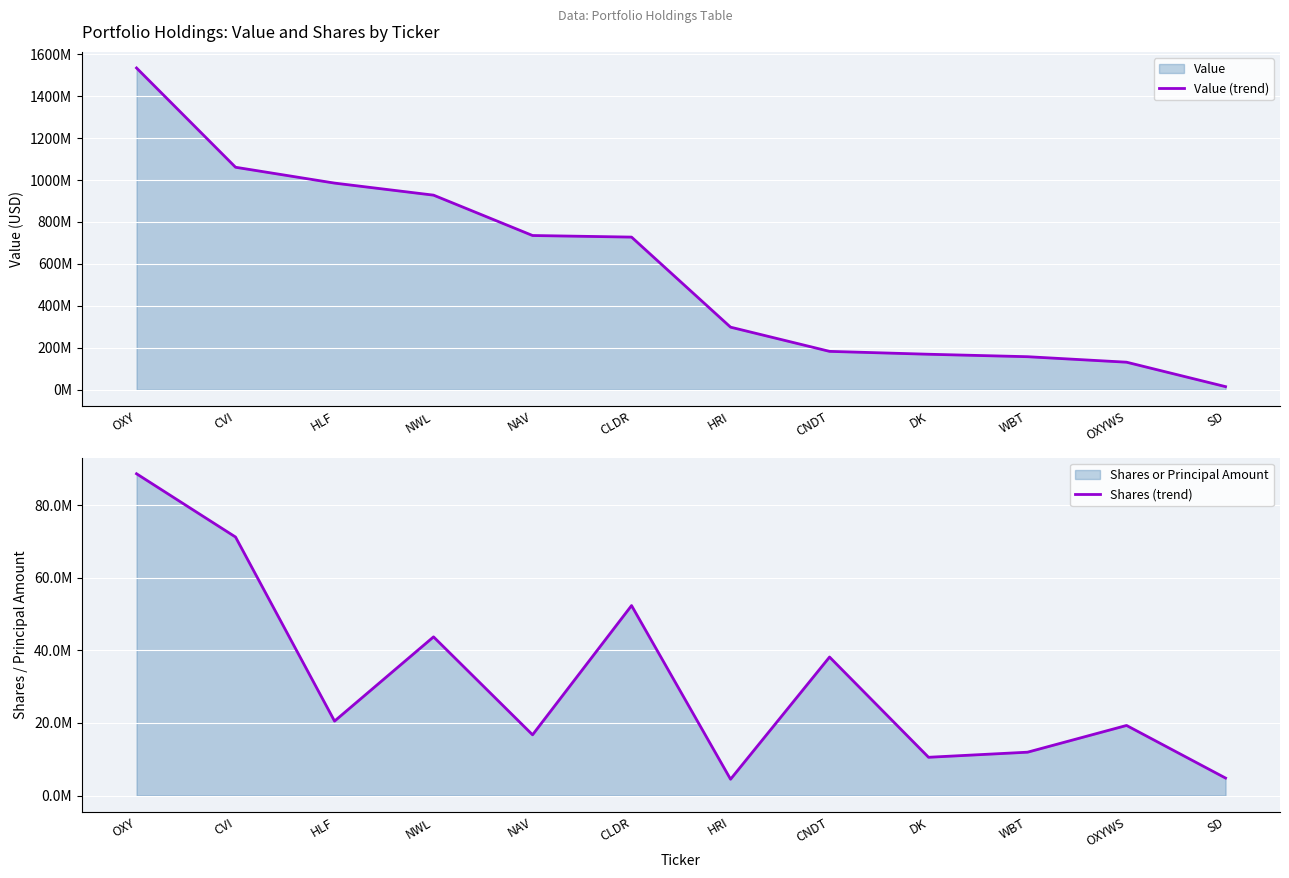

List the labels in order of Shares (trend) value, smallest first.

HRI, SD, DK, WBT, NAV, OXYWS, HLF, CNDT, NWL, CLDR, CVI, OXY